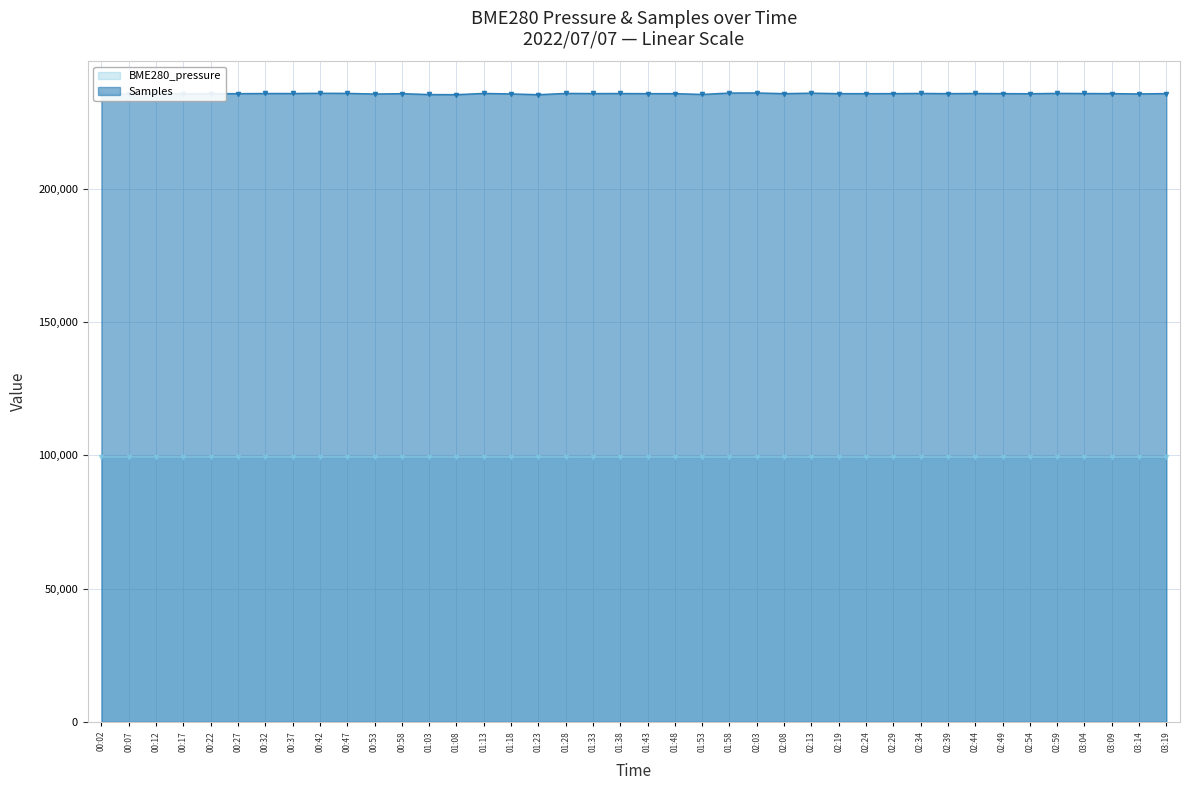

True or false: BME280_pressure and Samples cross at least once.

False